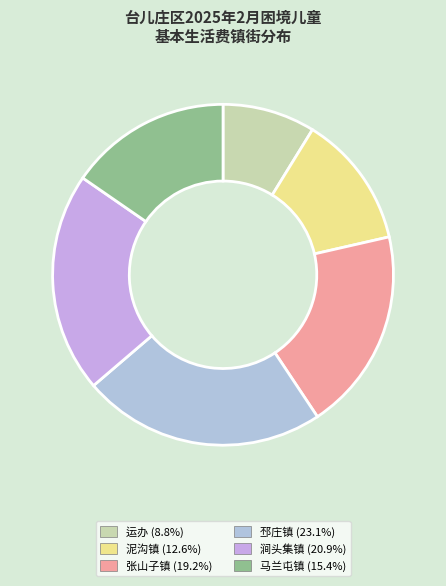

How many segments does this pie chart have?

6